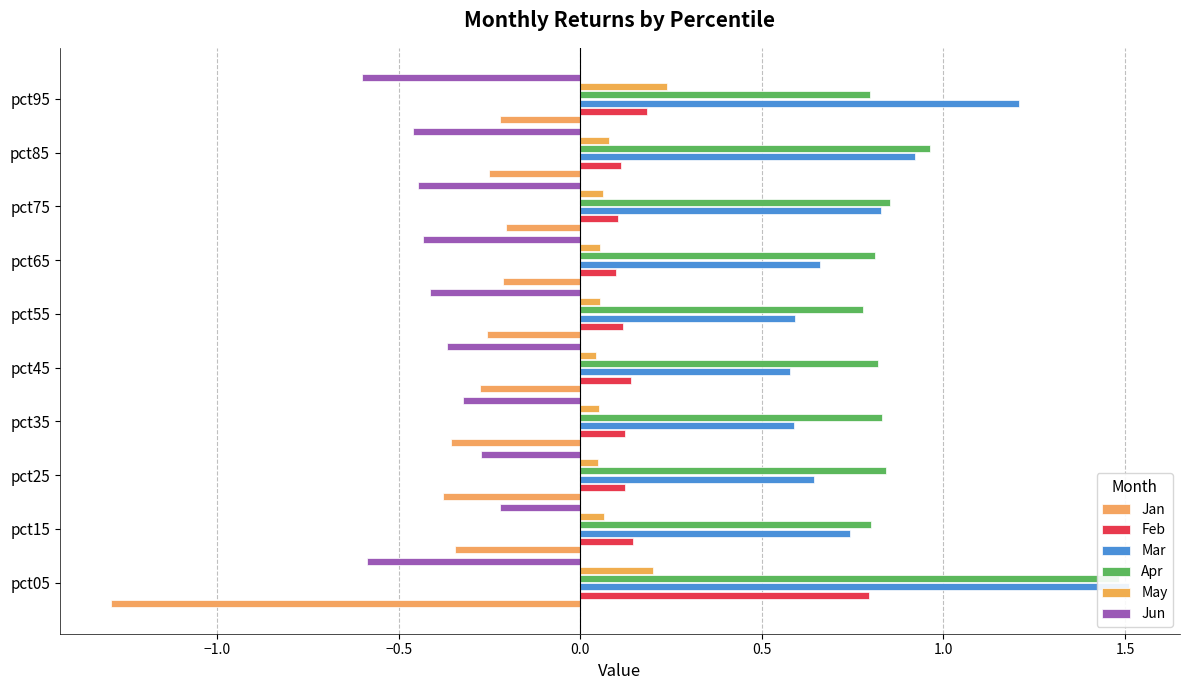

At how many categories does at least one series exceed -1?

10